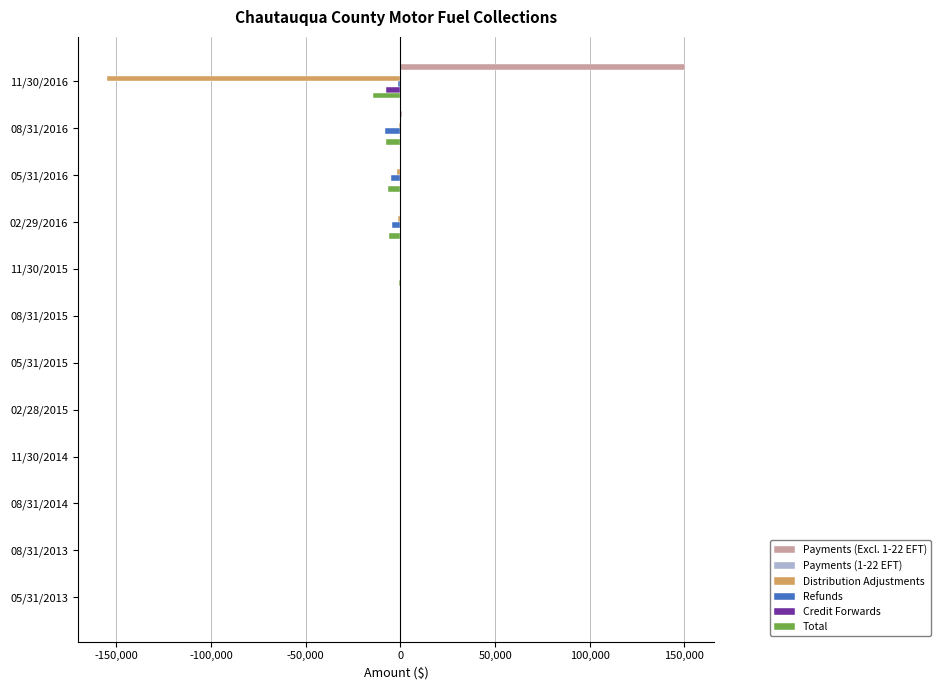

What is the sum of all Total values?

-36538.1